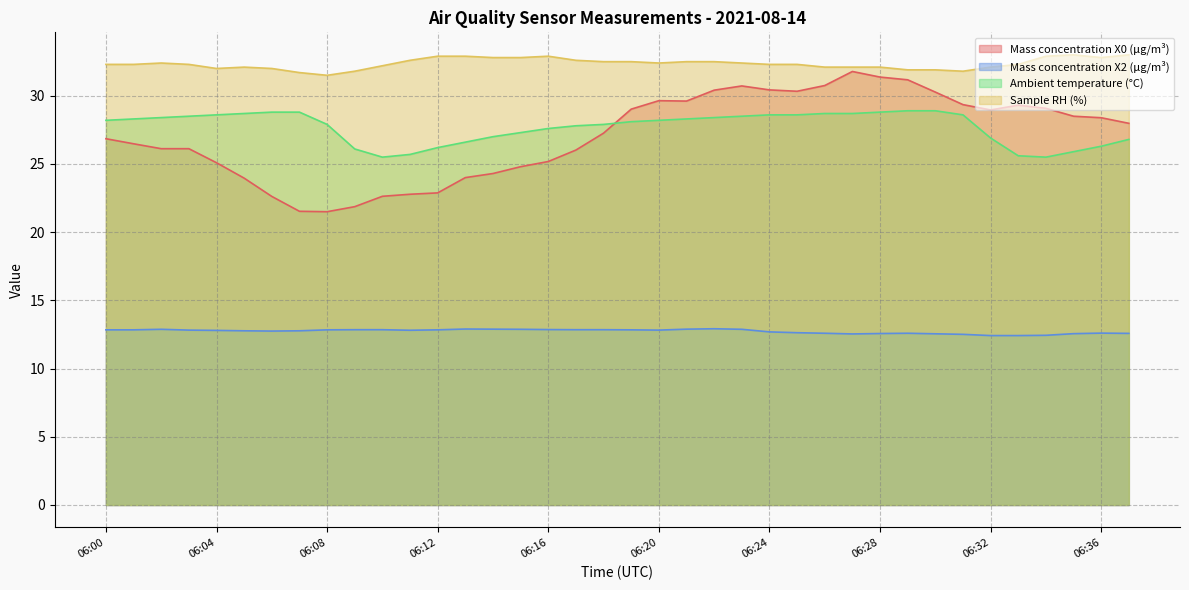

What is the average value of the Mass concentration X2 (μg/m³) series?

12.7